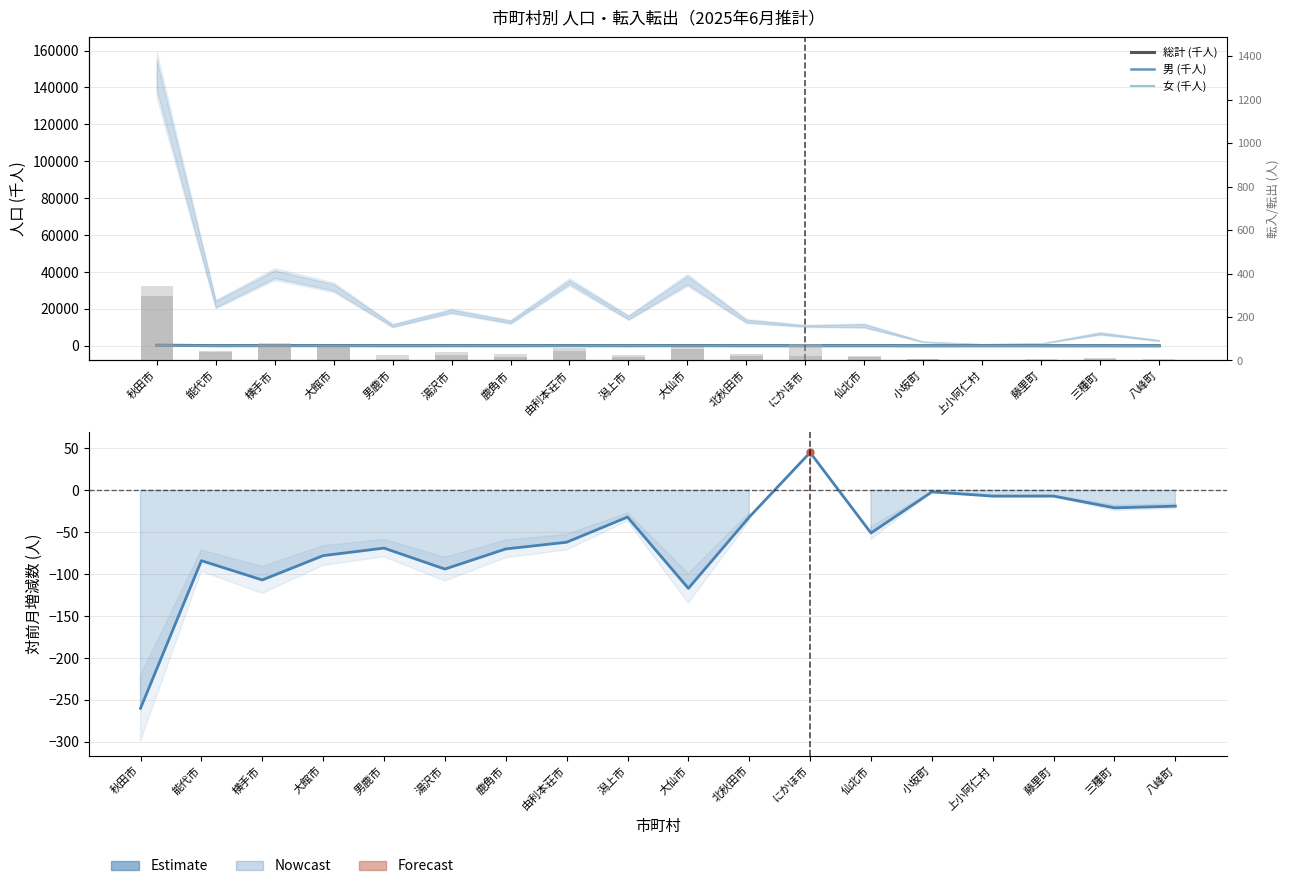

What is the sum of the 総計 (千人) values at 秋田市 and 鹿角市?

319.3